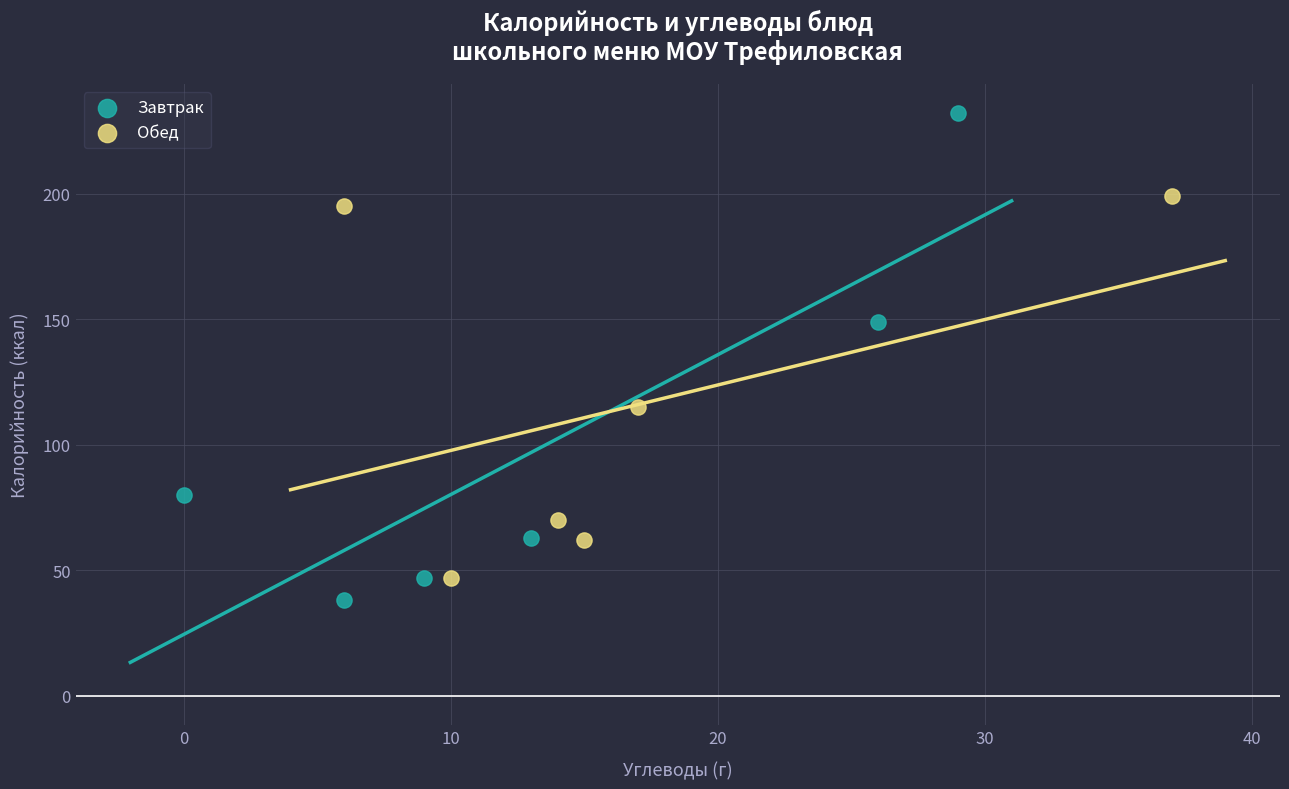

Which series has the widest spread of Y values?

Завтрак